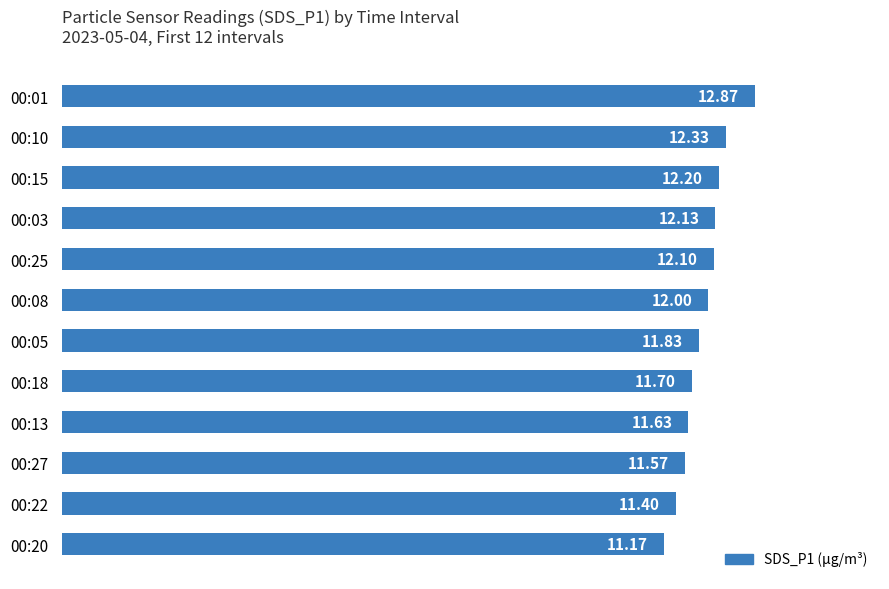

What is the difference between the maximum and minimum values?

1.7